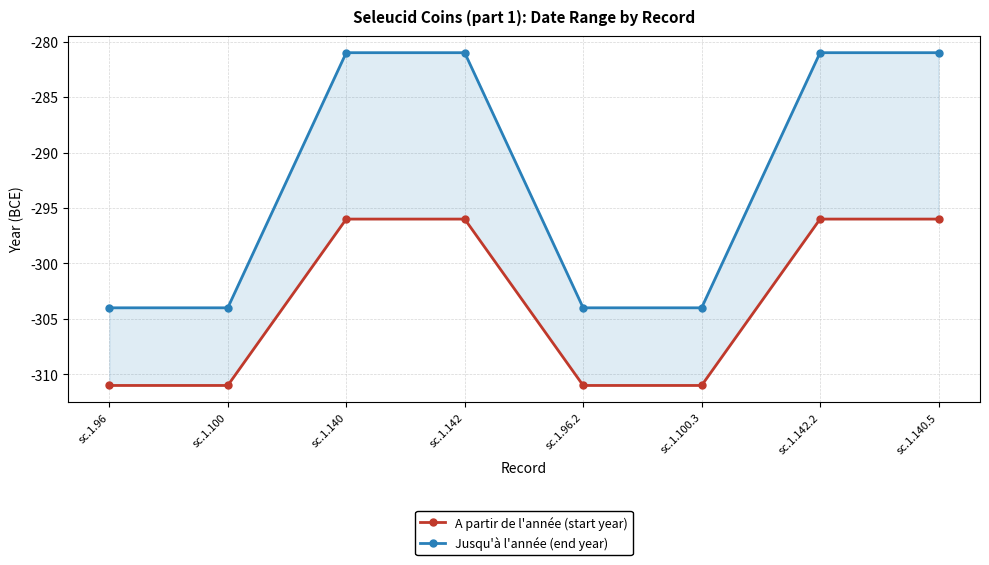

True or false: A partir de l'année (start year) and Jusqu'à l'année (end year) cross at least once.

False